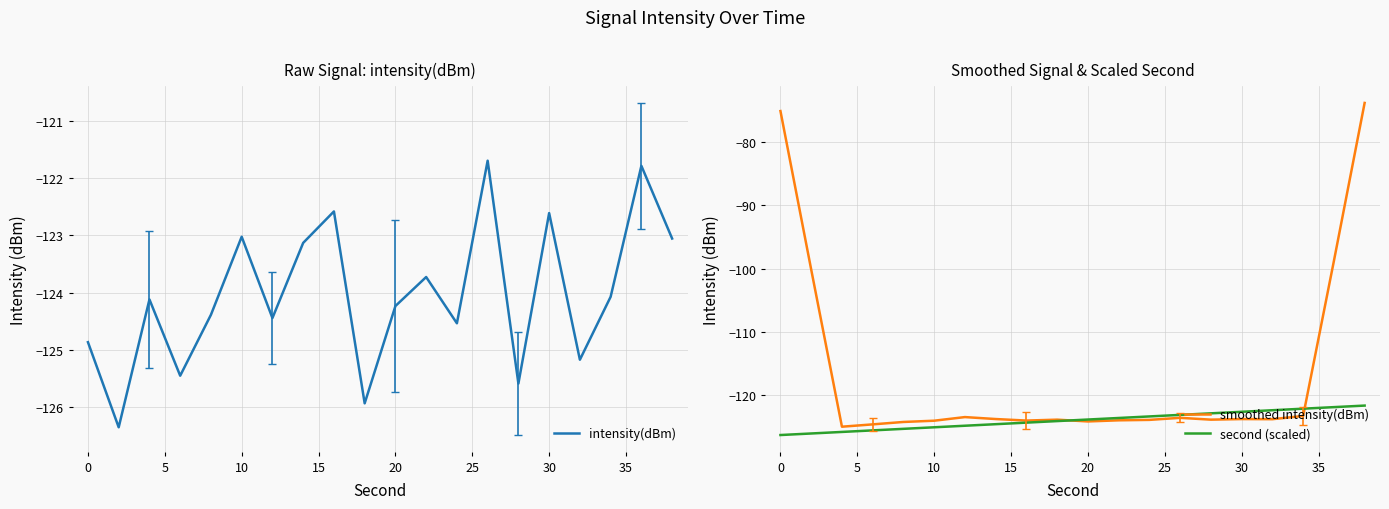

What is the lowest value of the intensity(dBm) series?

-126.4